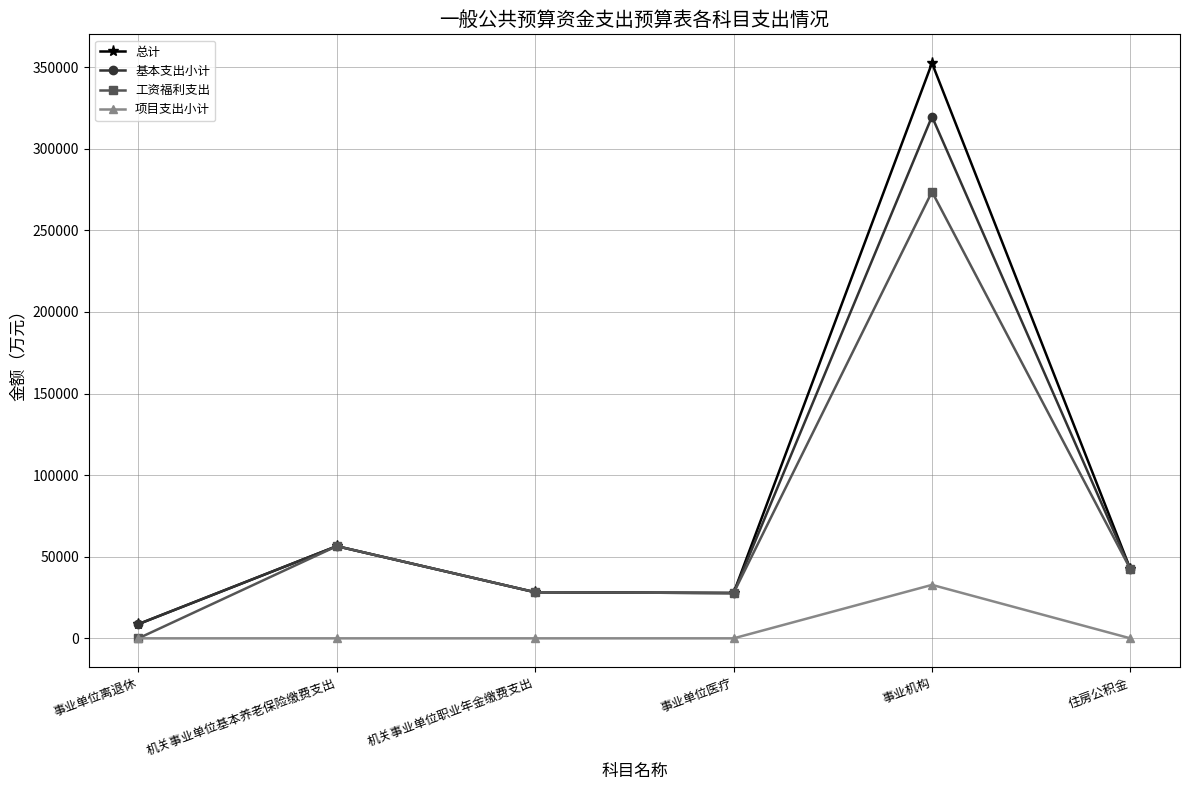

Does the chart display data point markers on the line(s)?

Yes